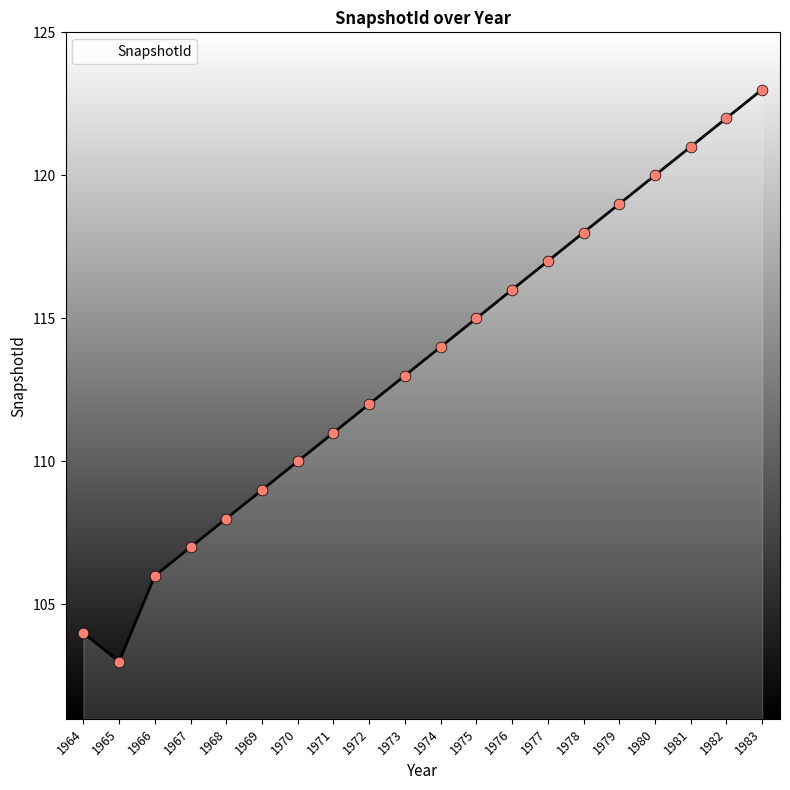

Which has a higher value, 1979 or 1965?

1979